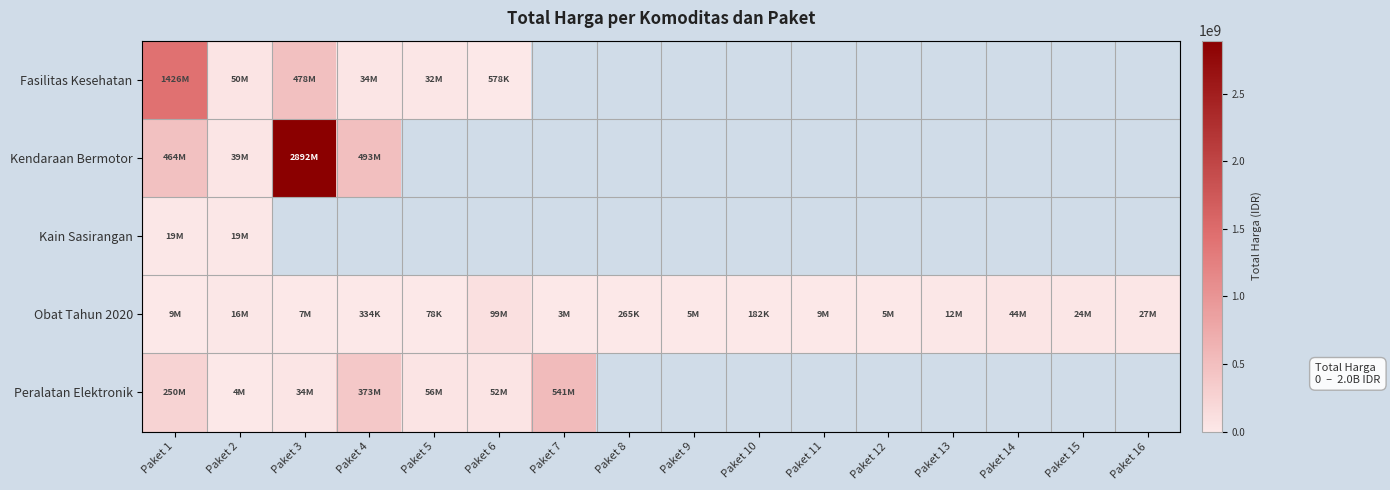

What is the maximum value shown in the chart?

2892122000.0